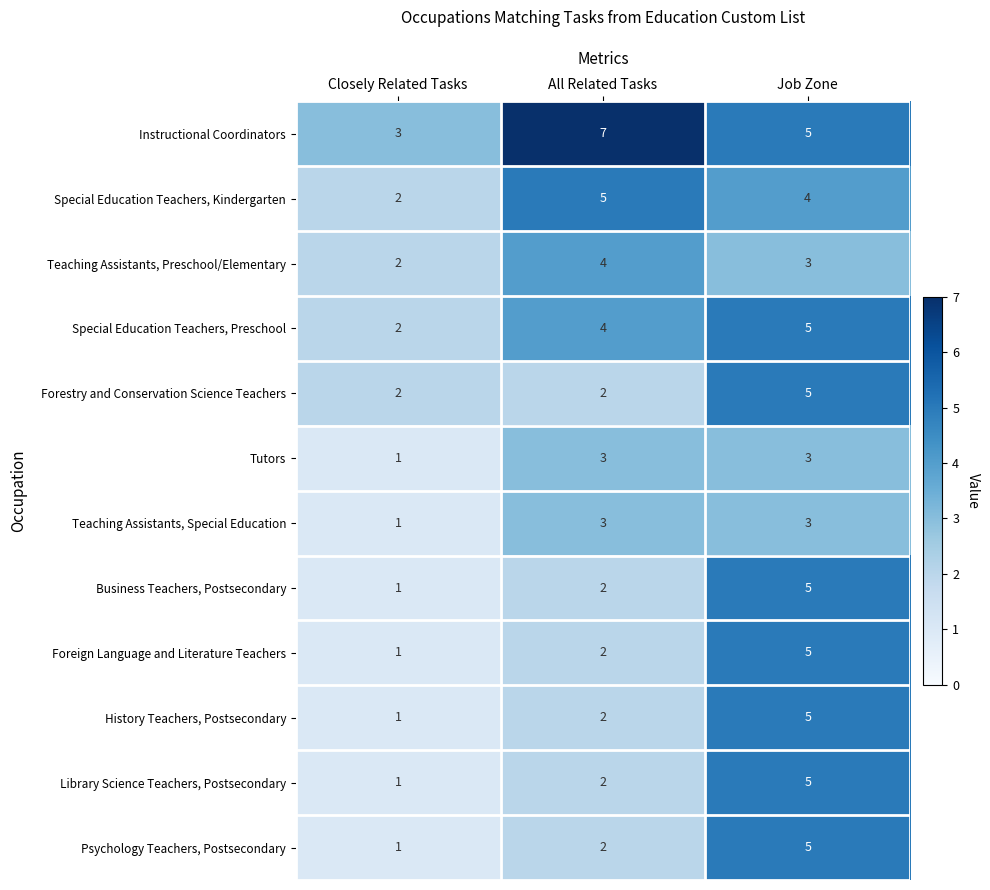

How many Forestry and Conservation Science Teachers values are between 2 and 5?

3